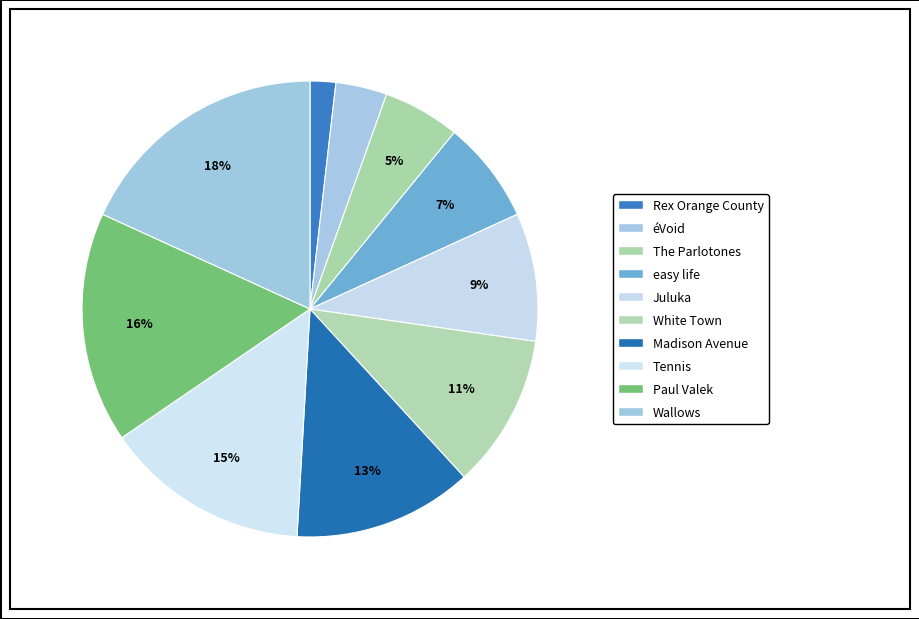

Which slice is the largest?

Wallows